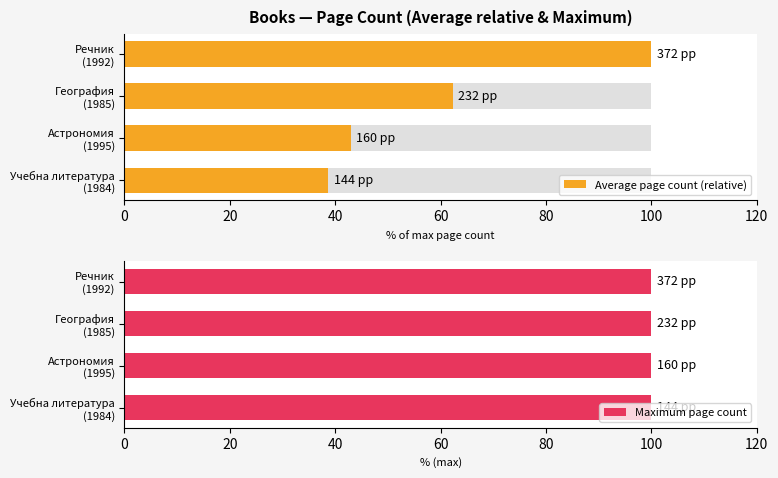

Rank the series by their maximum value, from lowest to highest.

Maximum page count, Average page count (relative)